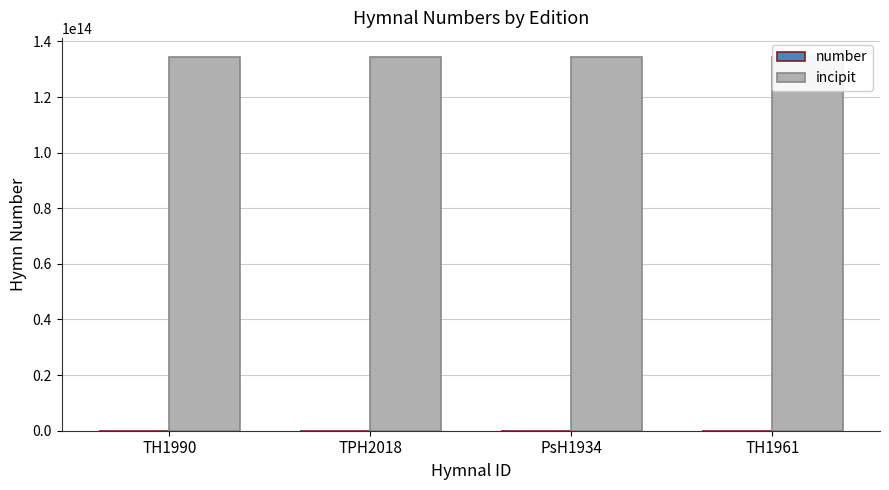

What is the lowest value of the incipit series?

134543233323421